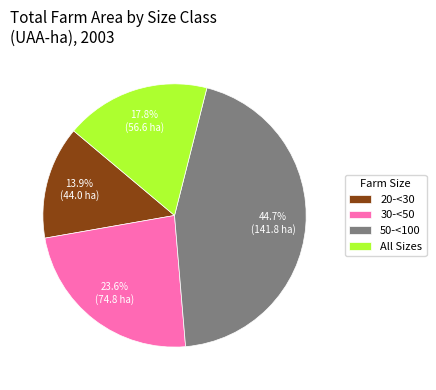

Which has a higher value, All Sizes or 20-<30?

All Sizes